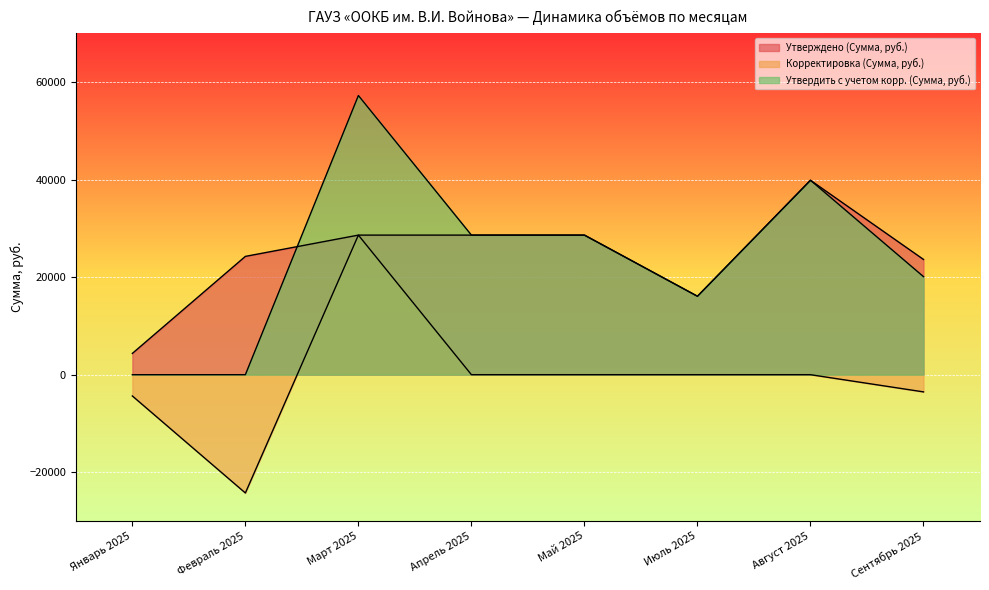

Where do Утверждено (Сумма, руб.) and Утвердить с учетом корр. (Сумма, руб.) first cross each other?

Февраль 2025 and Март 2025